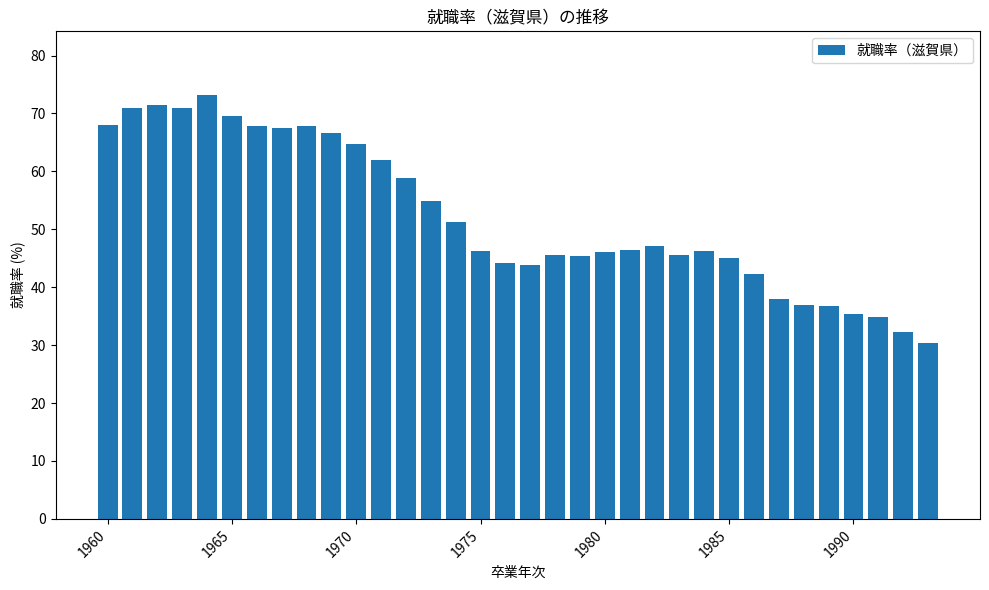

What is the difference between the maximum and second lowest values?

40.9